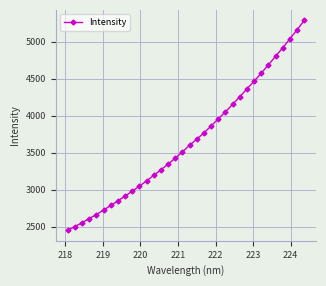

How many data points are less than 3600?

17